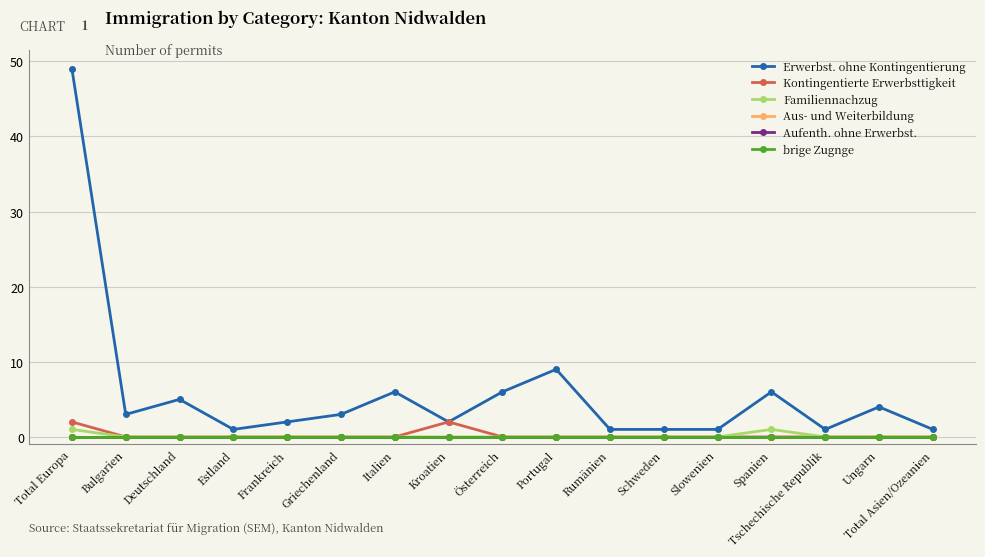

Does the chart have visible grid lines?

Yes